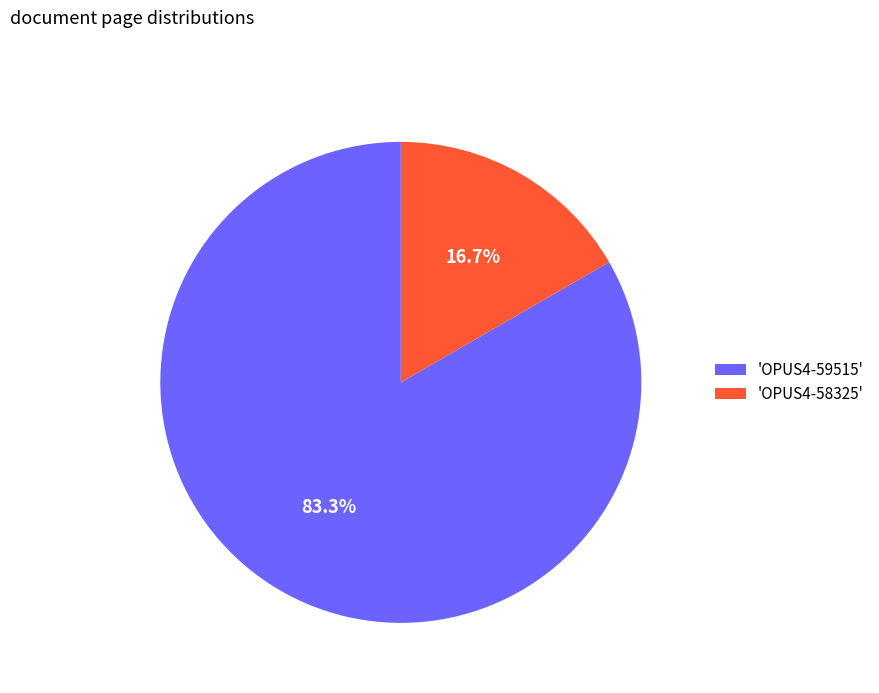

Which category has the biggest portion of the pie?

'OPUS4-59515'